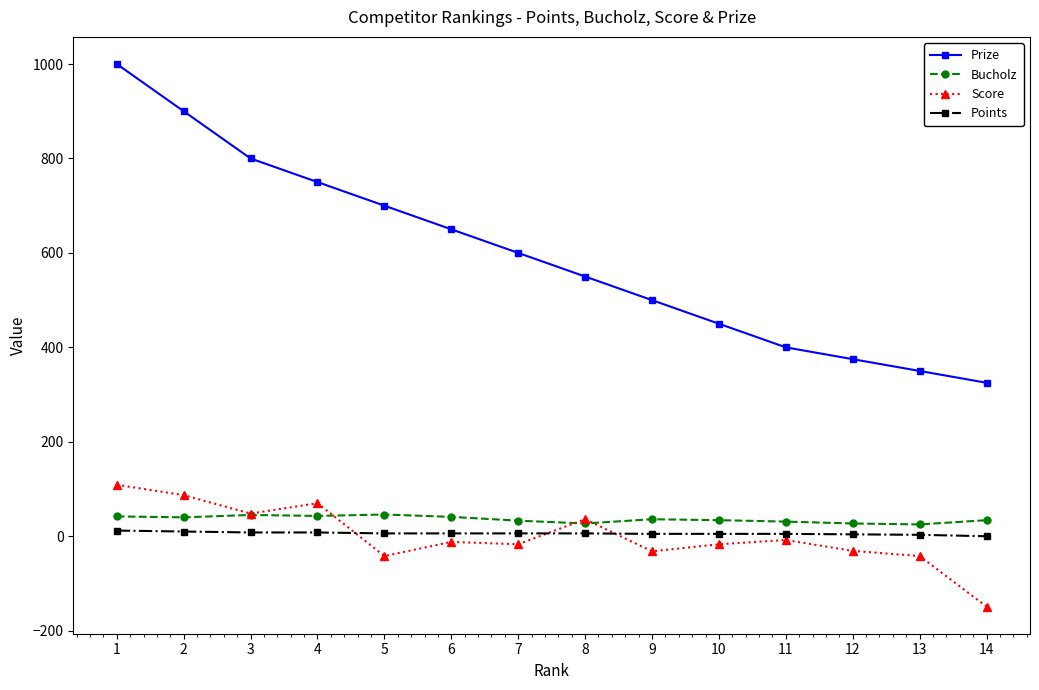

True or false: Bucholz has a value of 46 at 5.

True